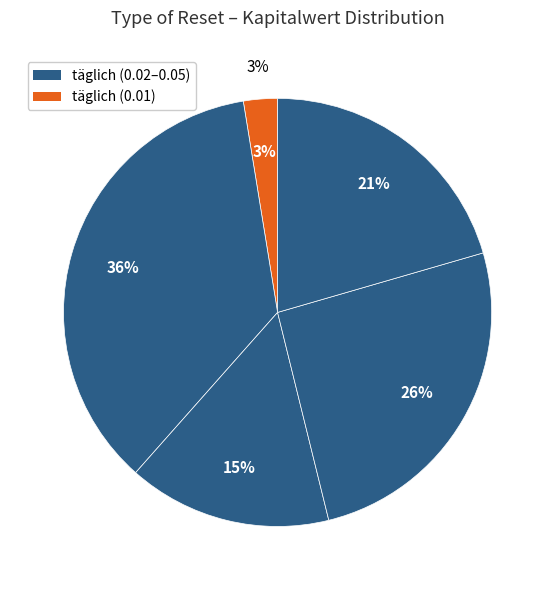

To the nearest percent, what is the difference between the 0.04 and 0.02 slice percentages?

13%